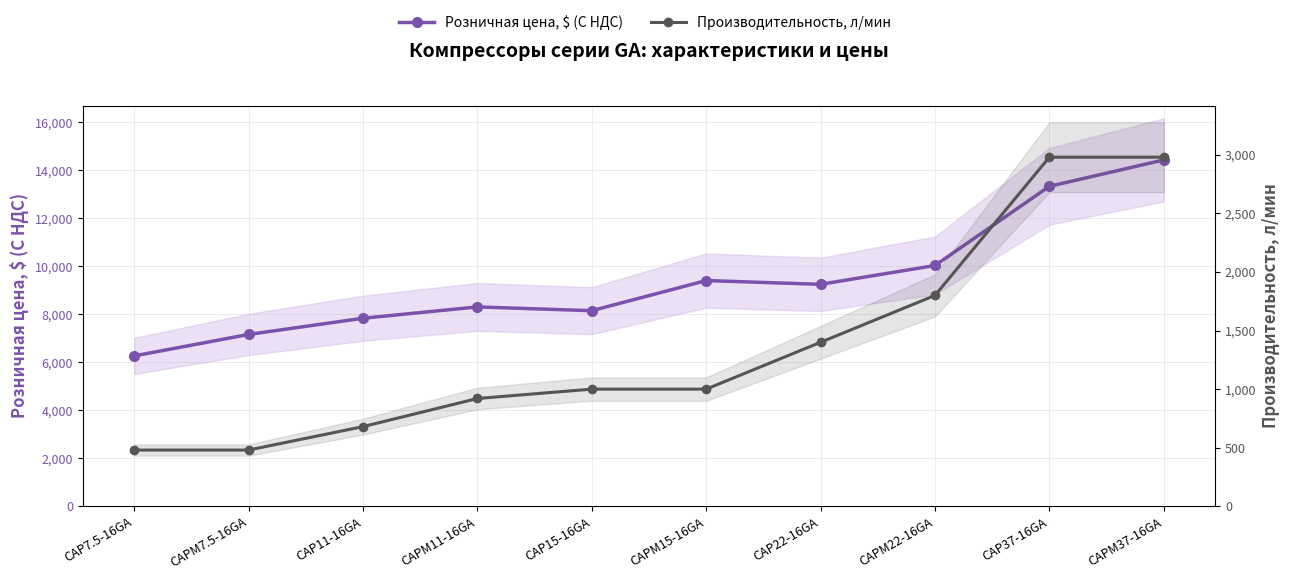

Rank the series by their average value, from lowest to highest.

Производительность, л/мин, Розничная цена, $ (С НДС)